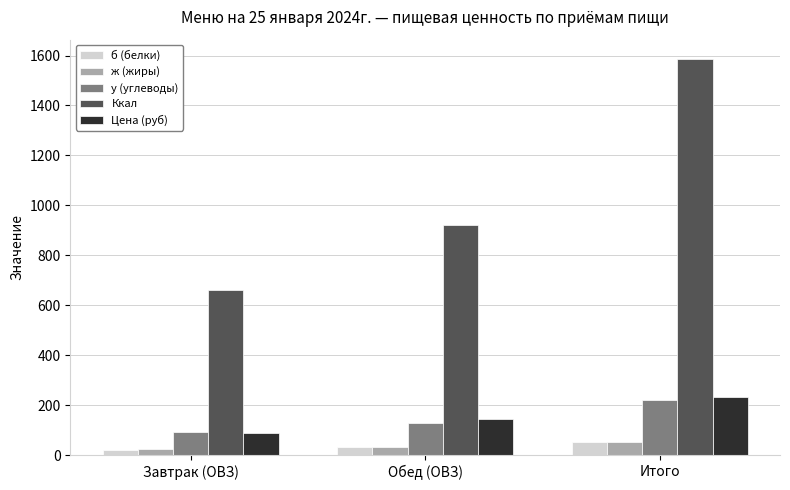

What is the total value across all series at Итого?

2145.5